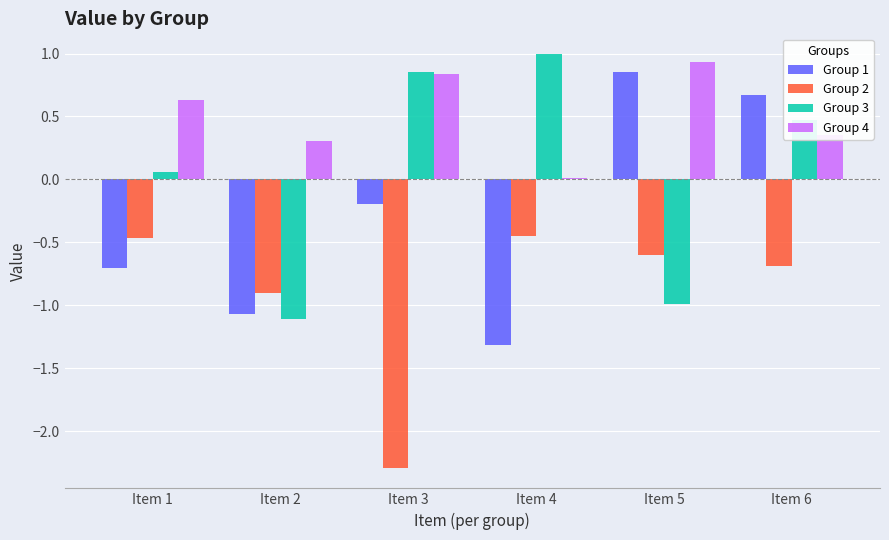

Is it true that Group 3 equals 0.5 at Item 6?

True